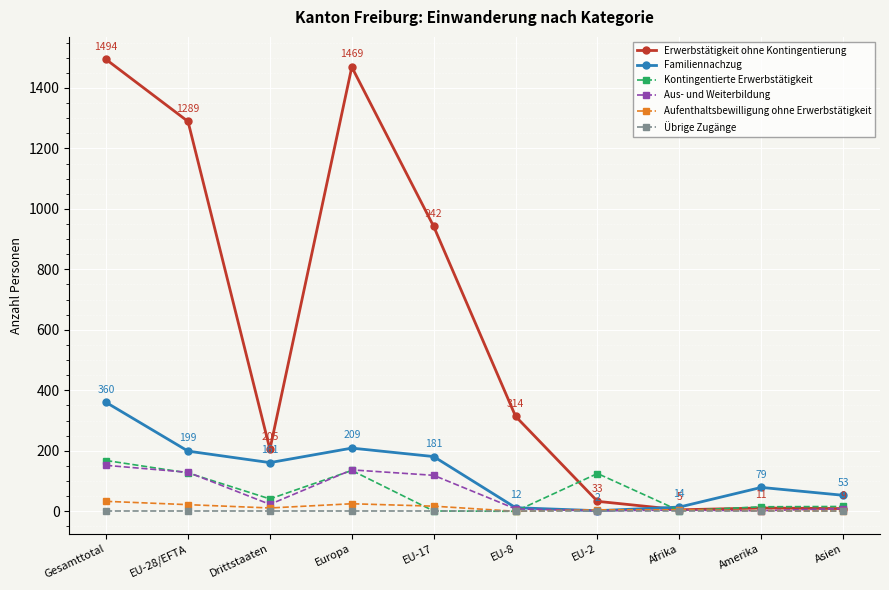

The Aus- und Weiterbildung series shows 265 at Gesamttotal. True or false?

False